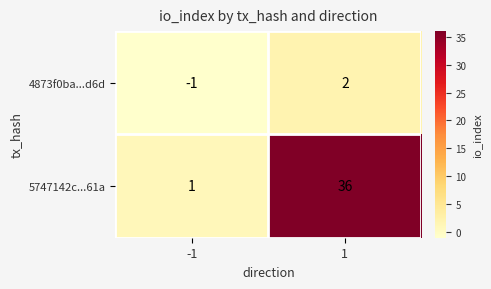

Rank the categories by 5747142c...61a value from highest to lowest.

1, -1